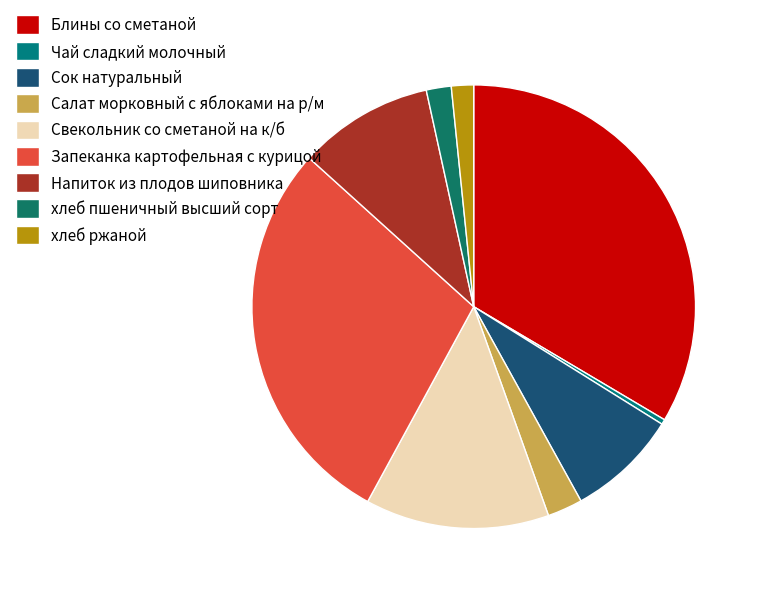

To the nearest percent, what is the average slice percentage?

11%